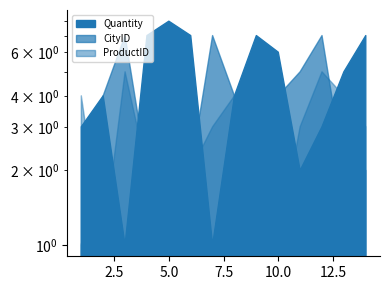

Which series has the widest spread of values?

Quantity